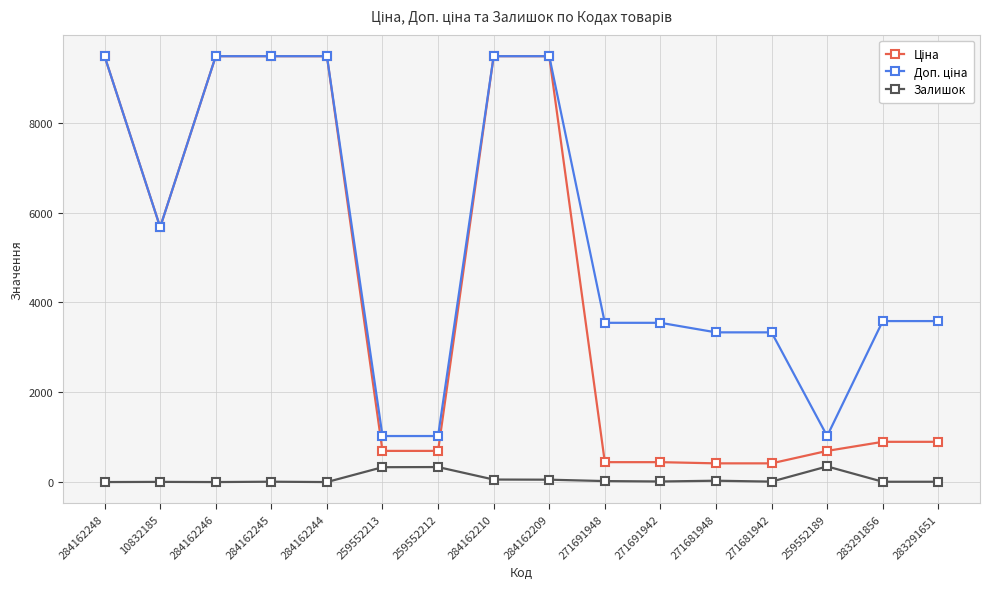

Does the chart display data point markers on the line(s)?

Yes